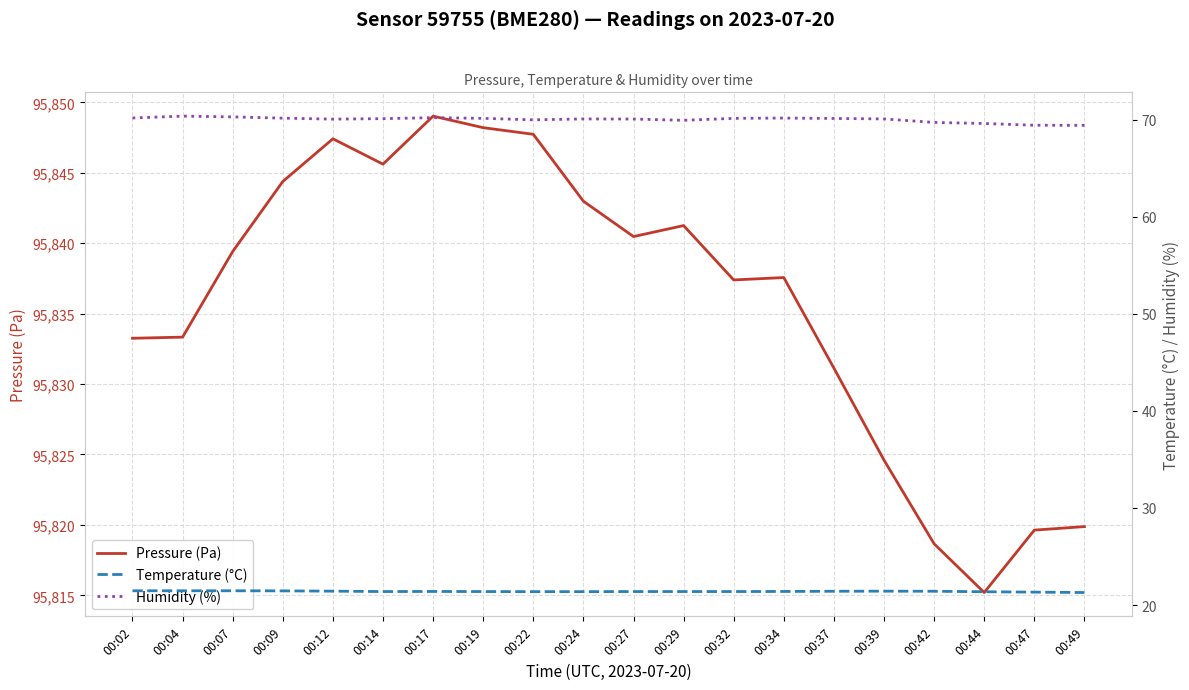

At which category does Temperature (°C) reach its first local peak?

00:17